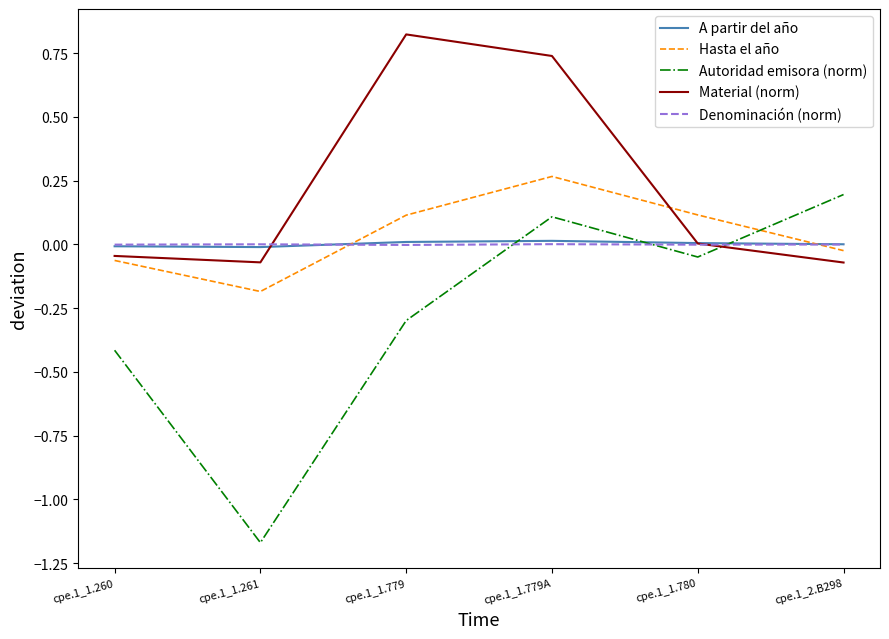

Is it true that A partir del año equals 0.0 at cpe.1_1.779A?

True